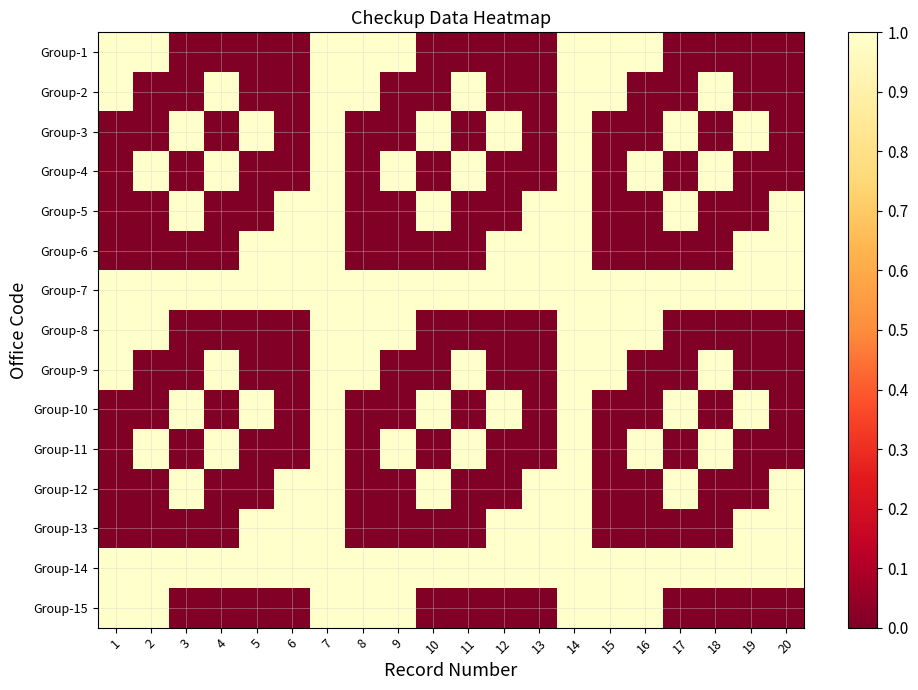

What is the difference between the highest and lowest values at 8?

1